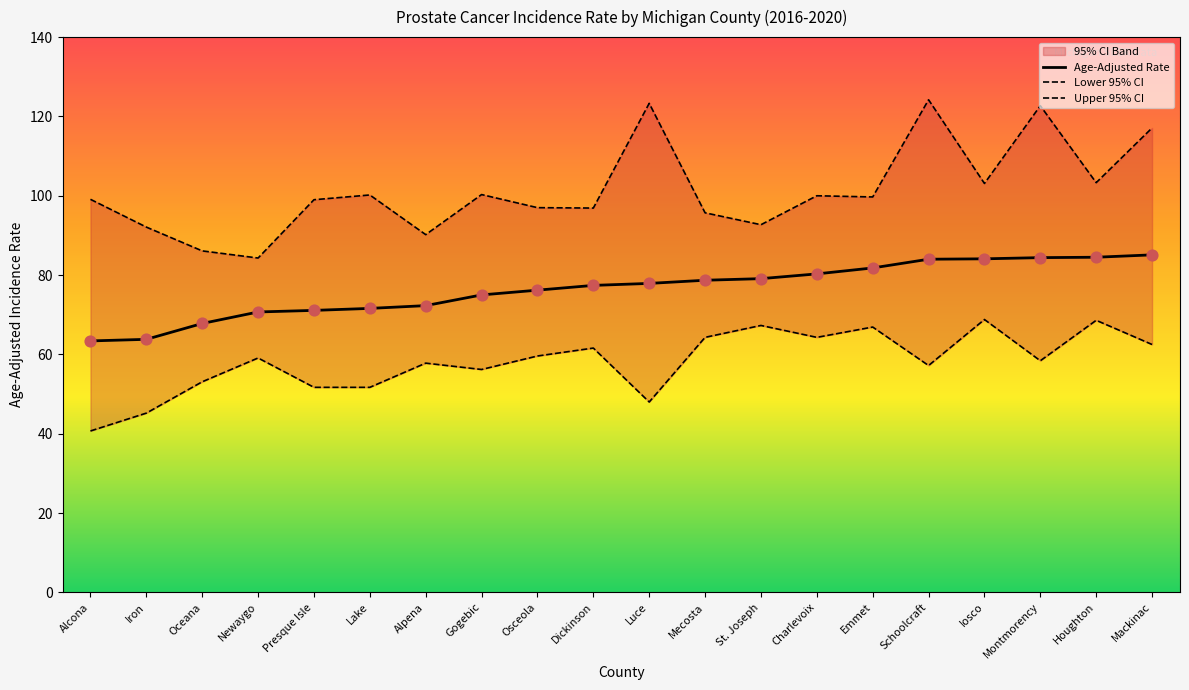

Which series has the widest spread of Y values?

Upper 95% CI